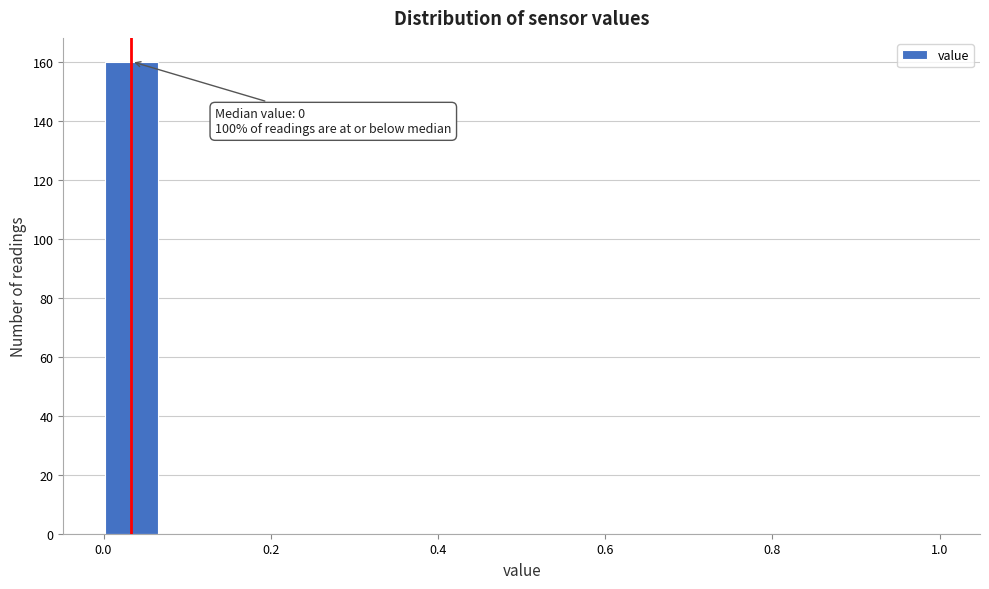

Around what value on the x-axis is the tallest bar? Give the approximate position of its centre, as read against the axis.

0.04